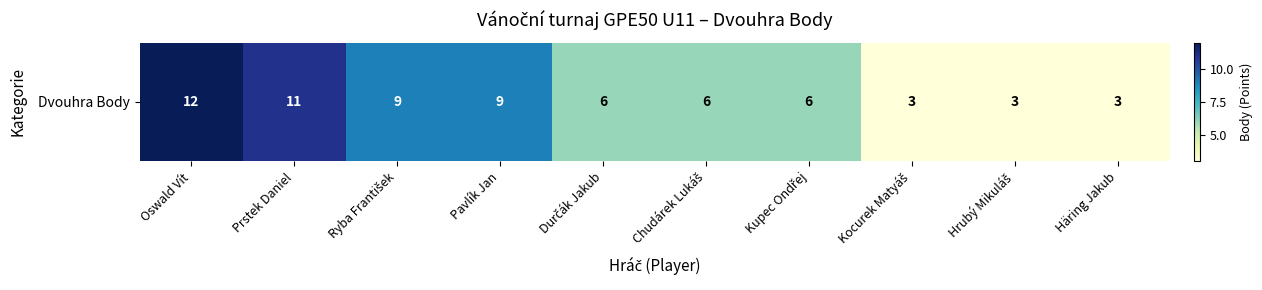

Reading left to right, extract all data points from this chart.

Oswald Vít=12	Prstek Daniel=11	Ryba František=9	Pavlík Jan=9	Durčák Jakub=6	Chudárek Lukáš=6	Kupec Ondřej=6	Kocurek Matyáš=3	Hrubý Mikuláš=3	Häring Jakub=3